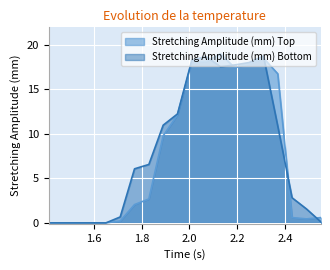

What is the difference between the highest and lowest values at 1.95?

0.1